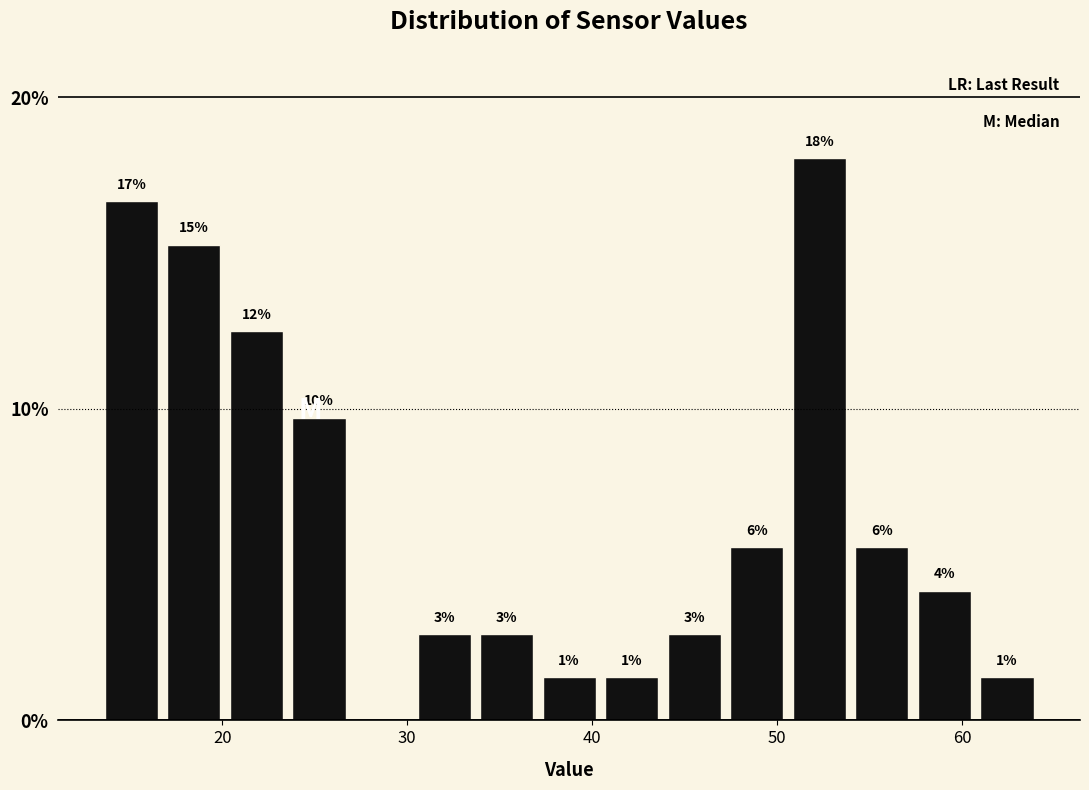

Around what value on the x-axis is the tallest bar? Give the approximate position of its centre, as read against the axis.

52